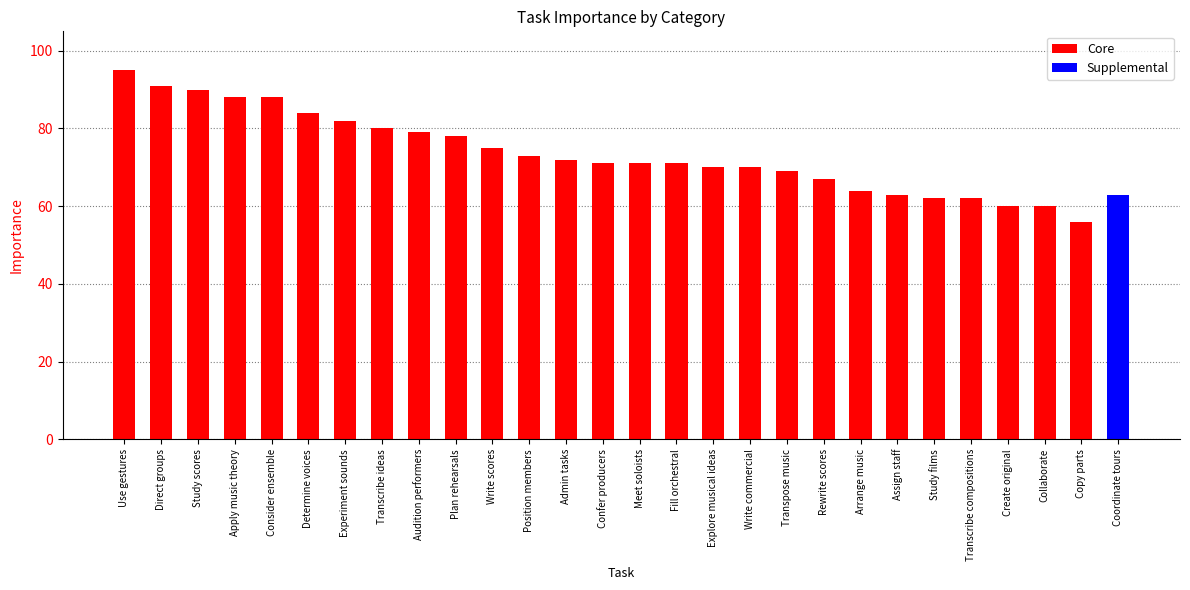

What is the sum of the values at Transpose music and Assign staff?

132